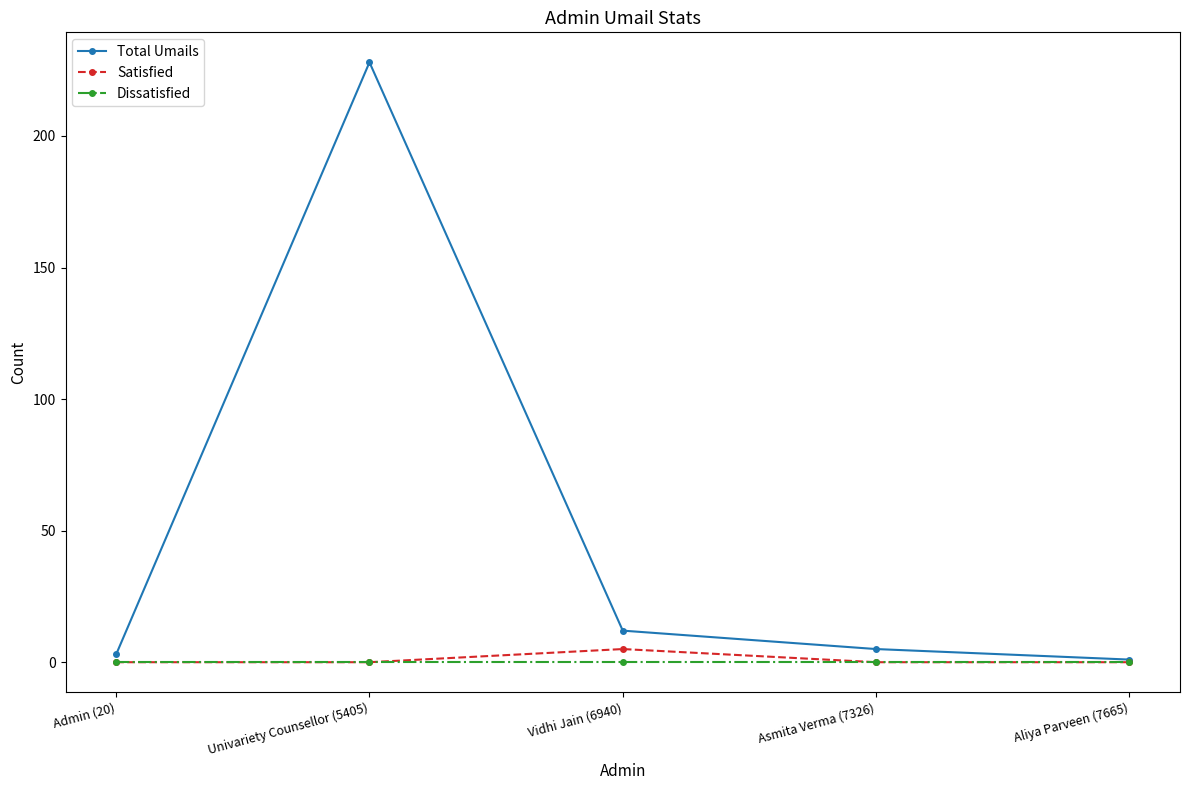

What is the highest value of the Total Umails series?

228